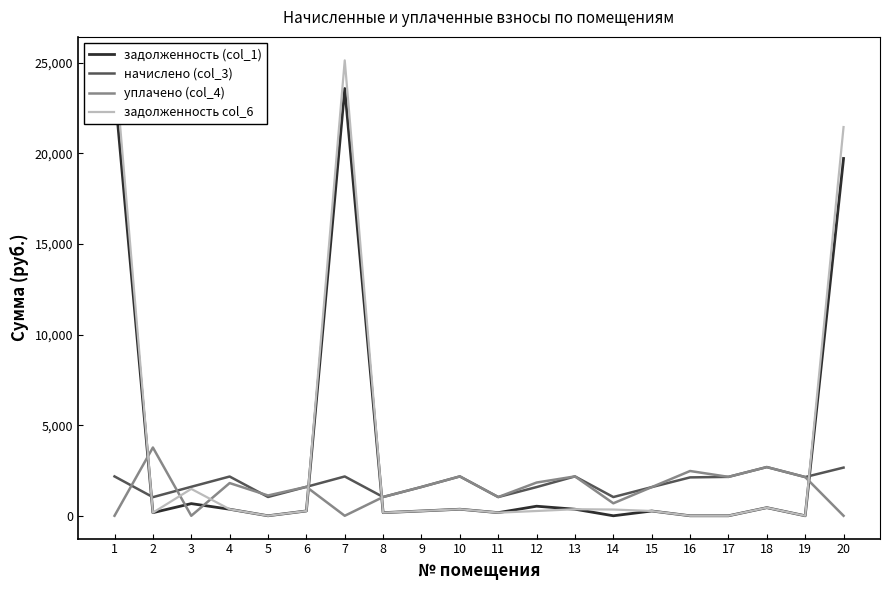

Count the number of data series in this chart.

4